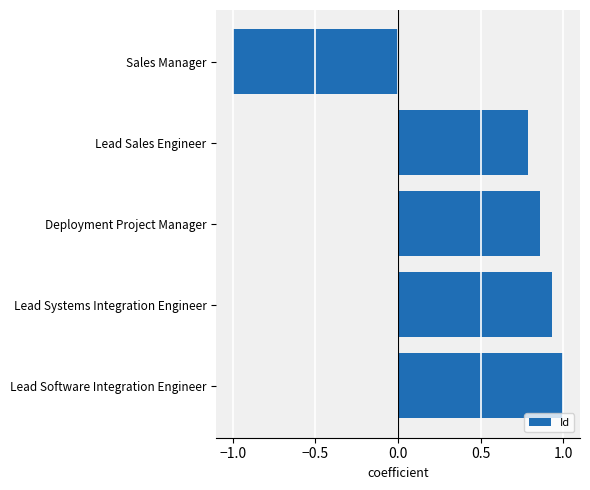

Which category has the lowest value across all series?

Sales Manager